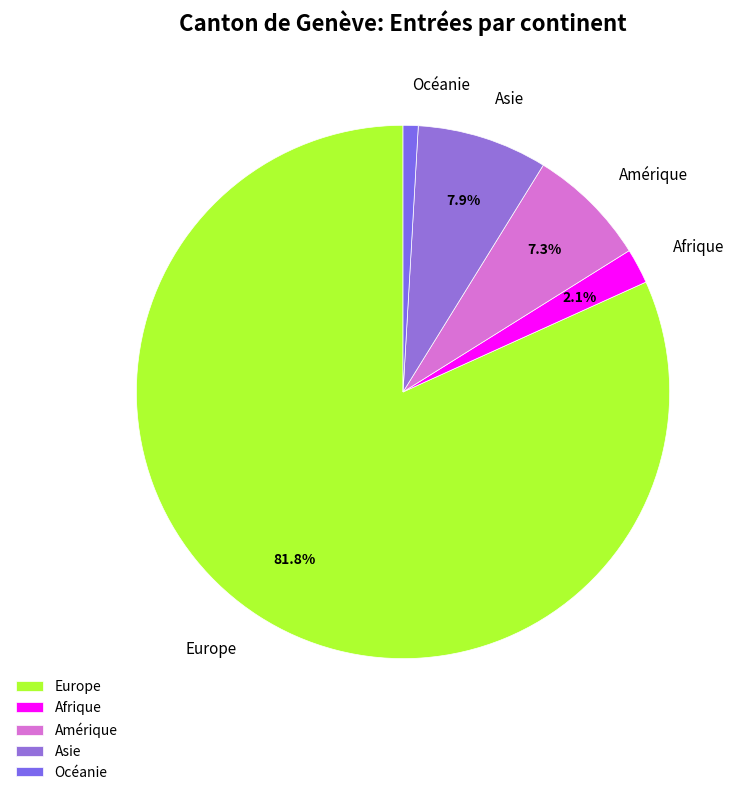

What percentage is NOT represented by Amérique?

92.7%